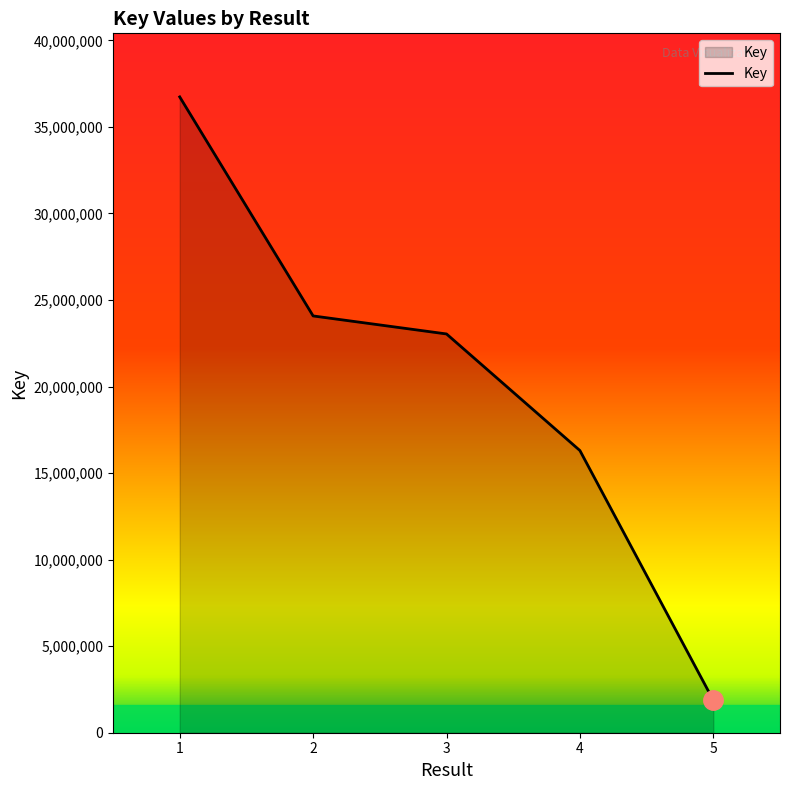

The chart shows a value of 23039860 at 3. True or false?

True